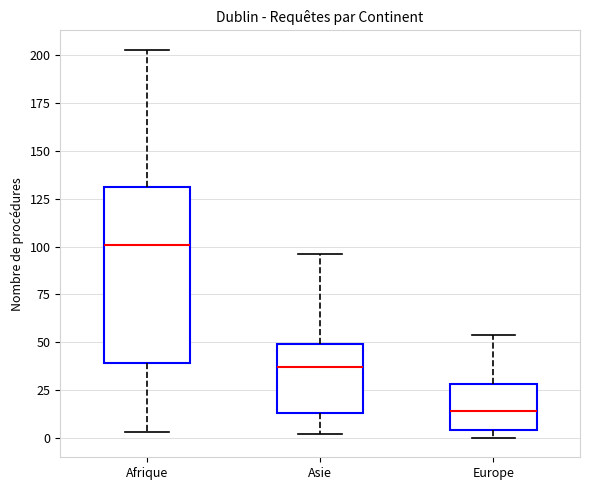

Reading left to right, read every box against the y-axis: the position of its median line, the range the box covers, and the ends of its whiskers. The values are not printed on the chart, so give them approximately, as read against the axis.

Afrique: median 100, box 40 to 130, whiskers 5 to 205
Asie: median 35, box 15 to 50, whiskers 0 to 95
Europe: median 15, box 5 to 30, whiskers 0 to 55